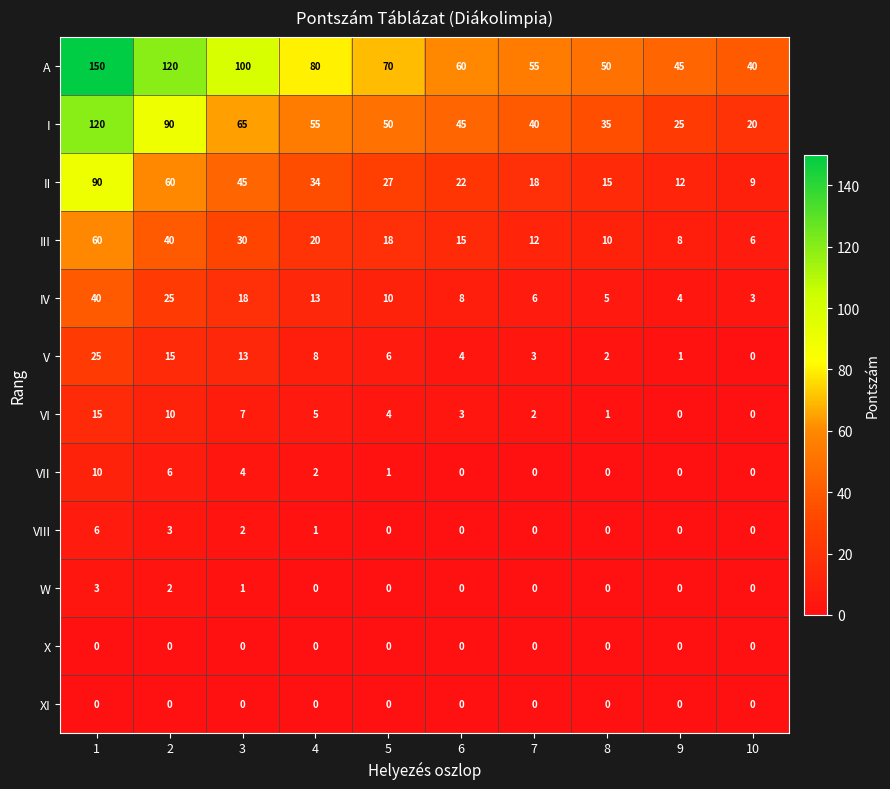

What is the greatest value displayed?

150